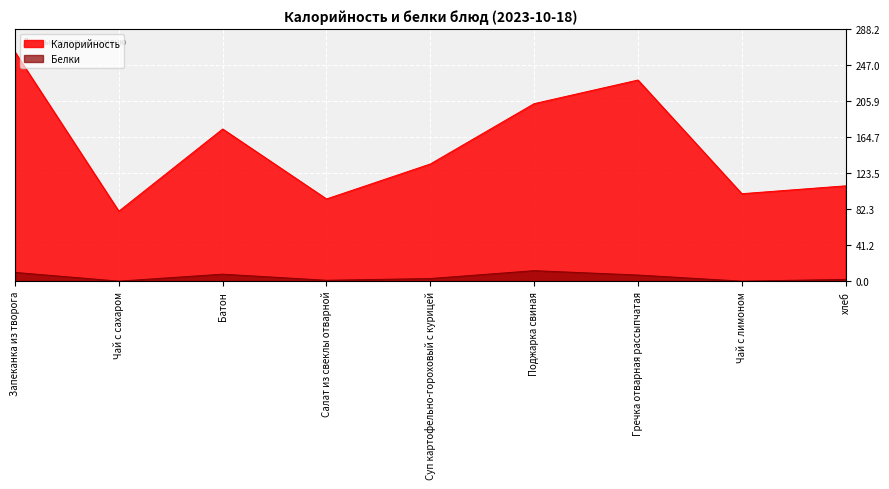

How many data points in Белки are less than 3?

4